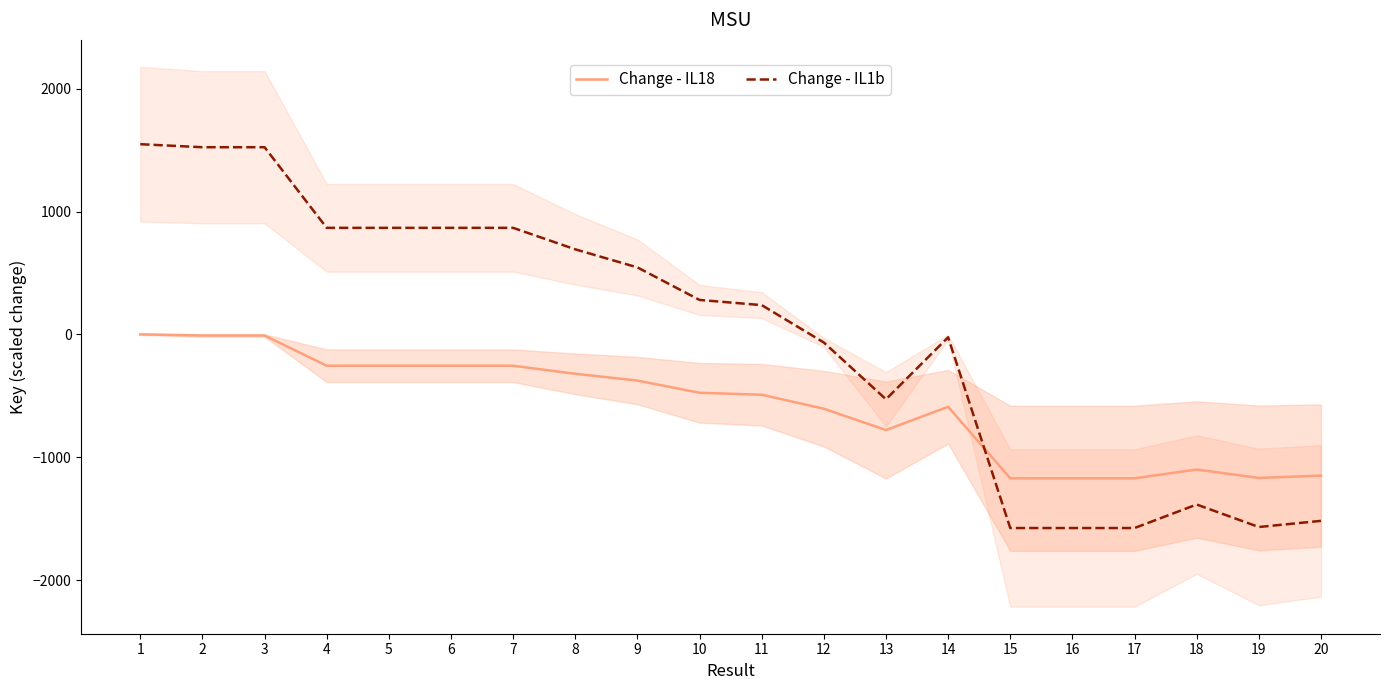

What is the sum of the Change - IL1b values at 19 and 5?

-701.0